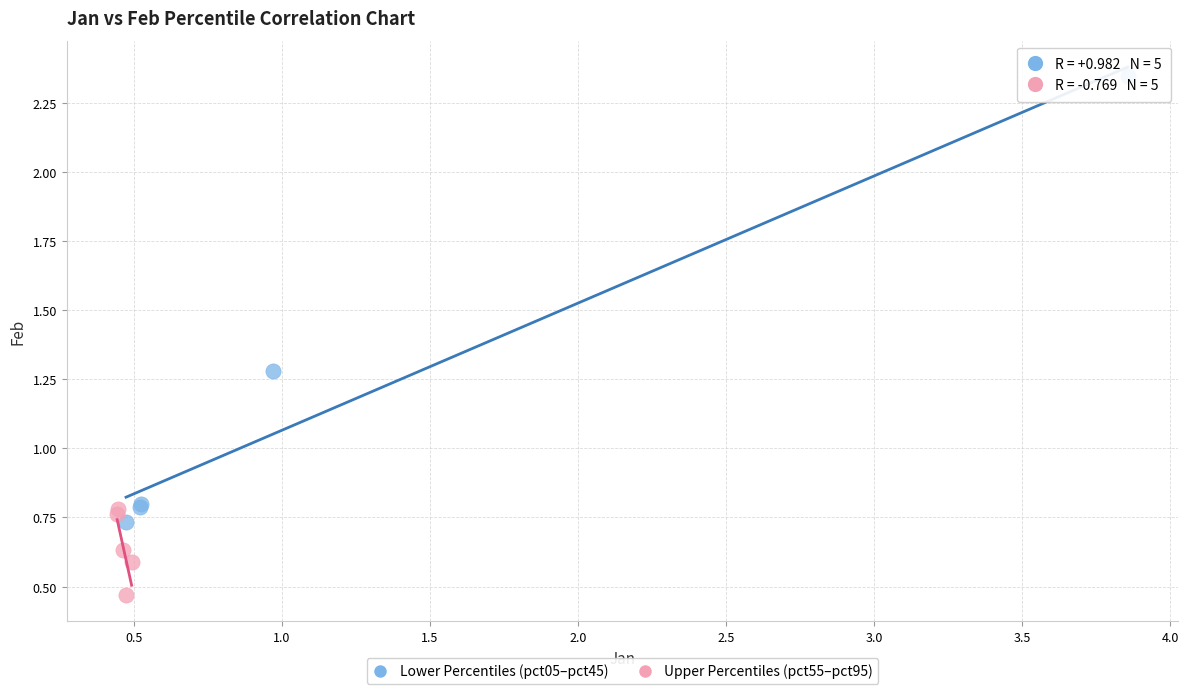

Which series contains the lowest Y value?

Upper Percentiles (pct55–pct95)